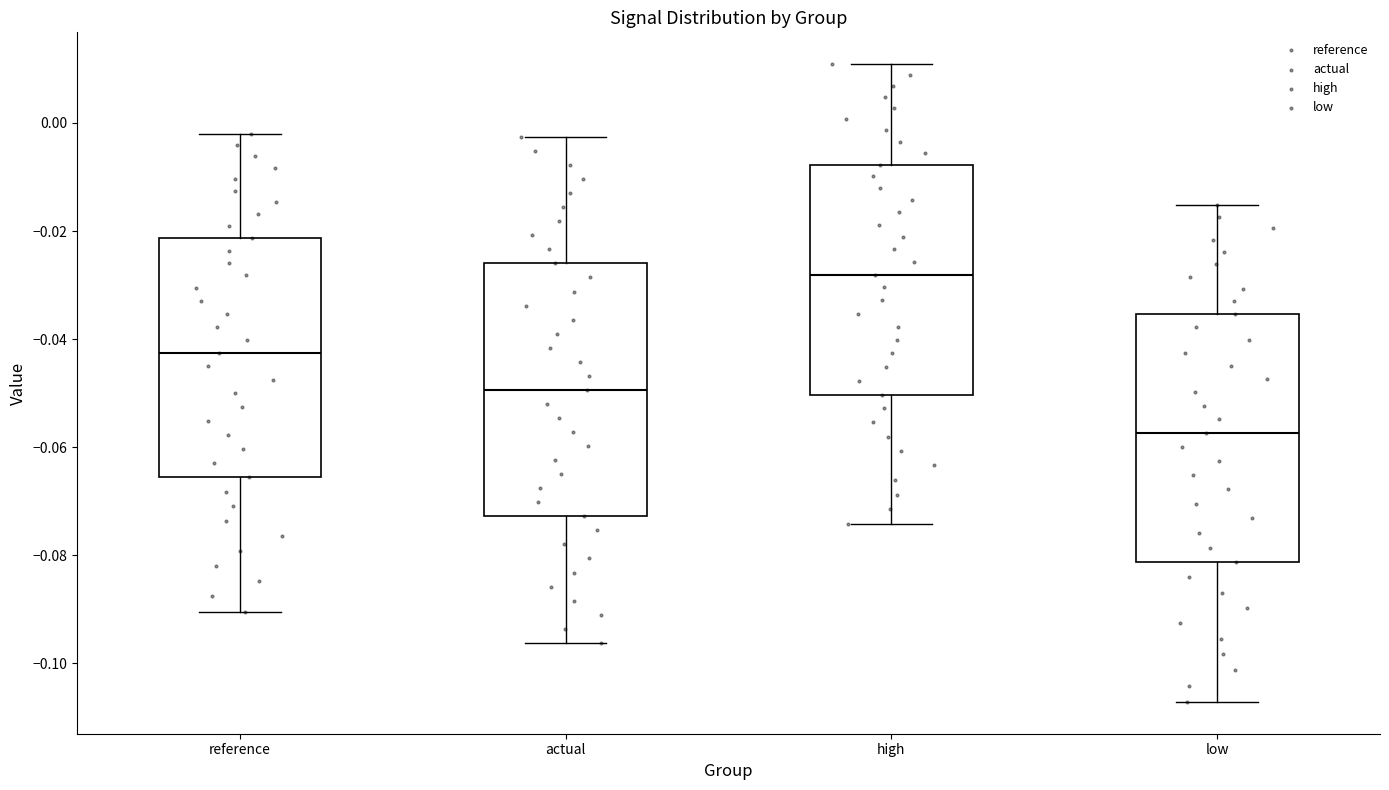

Reading left to right, read every box against the y-axis: the position of its median line, the range the box covers, and the ends of its whiskers. The values are not printed on the chart, so give them approximately, as read against the axis.

reference: median -0.042, box -0.066 to -0.022, whiskers -0.090 to -0.002
actual: median -0.050, box -0.072 to -0.026, whiskers -0.096 to -0.002
high: median -0.028, box -0.050 to -0.008, whiskers -0.074 to 0.010
low: median -0.058, box -0.082 to -0.036, whiskers -0.108 to -0.016